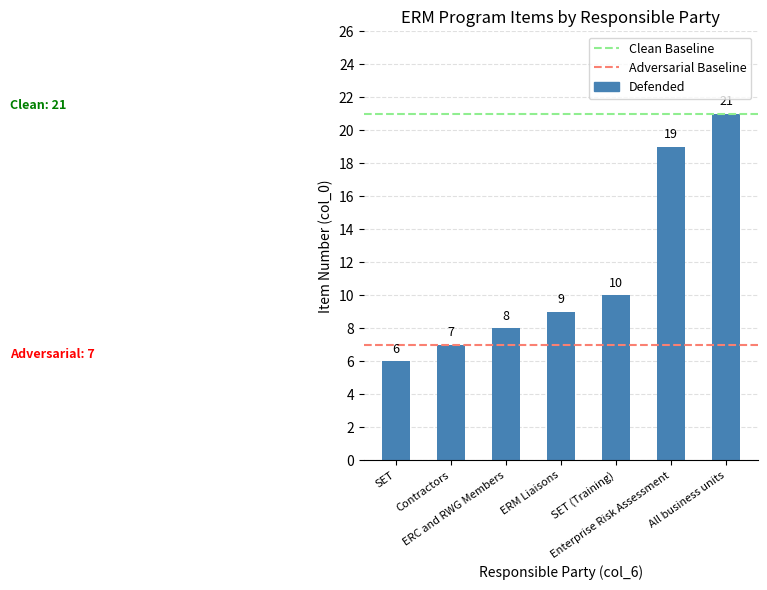

Between SET (Training) and SET, which is larger?

SET (Training)